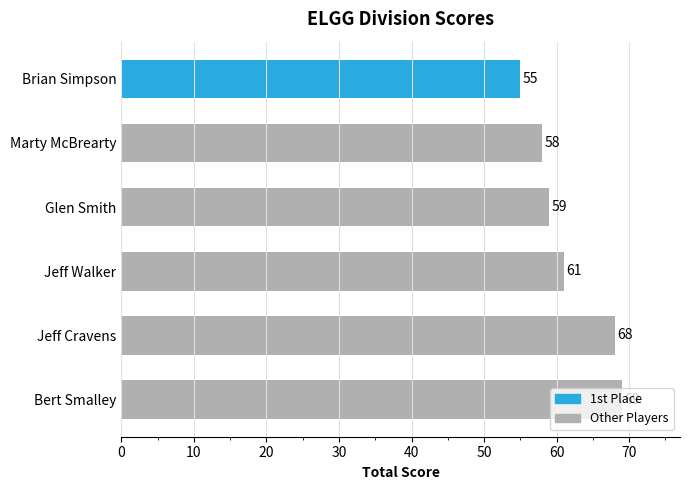

Rank the categories by value from highest to lowest.

Bert Smalley, Jeff Cravens, Jeff Walker, Glen Smith, Marty McBrearty, Brian Simpson